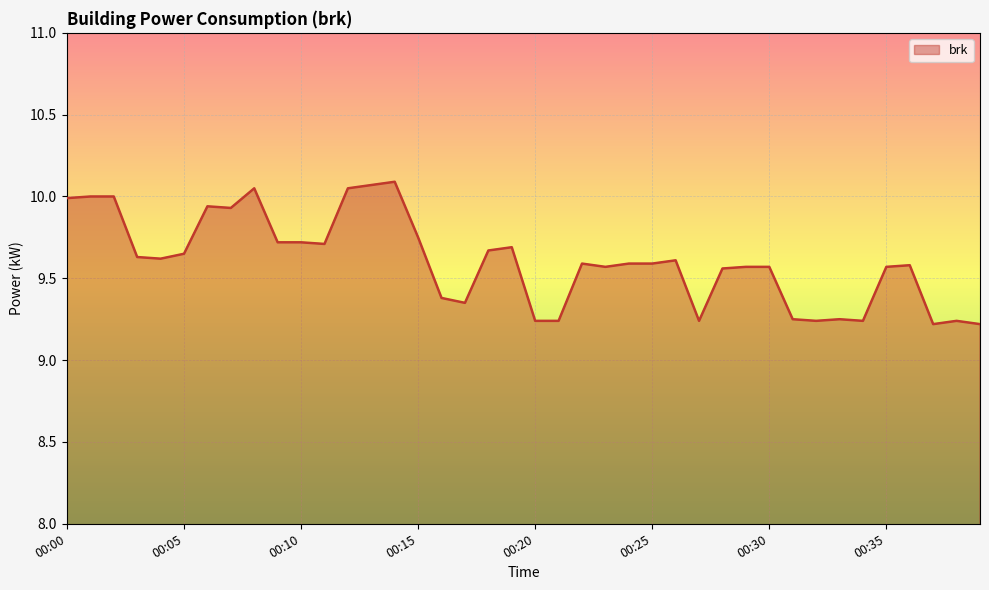

How many lines are shown in the chart?

1